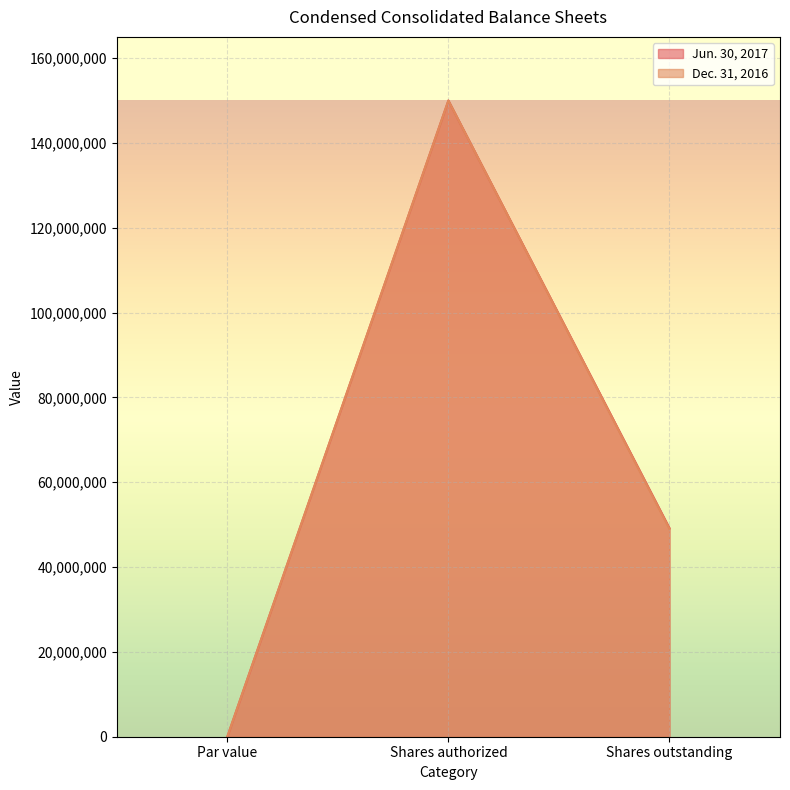

What is the difference between the highest and lowest values at Shares outstanding?

200000